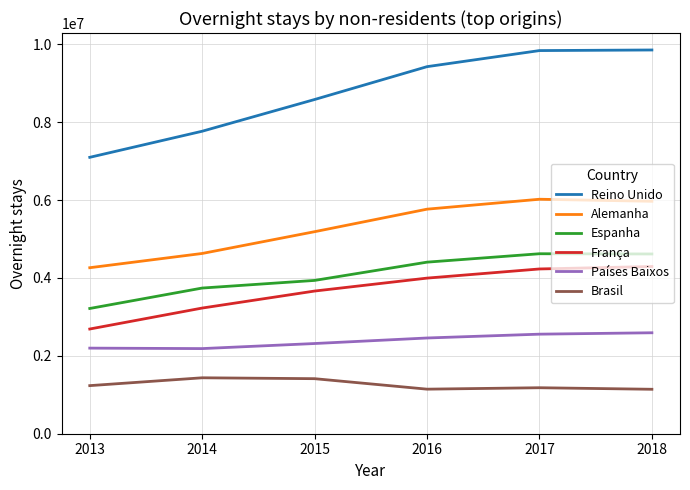

True or false: França and Espanha intersect in this chart.

False